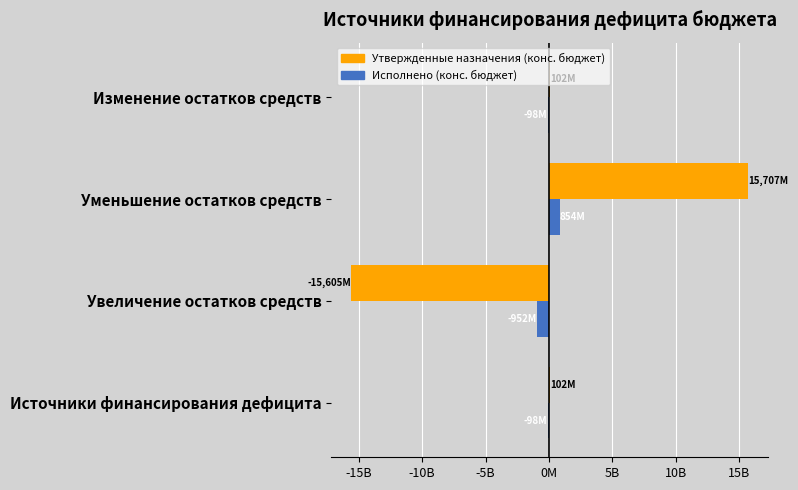

What are all the series names shown in the legend?

Утвержденные назначения (конс. бюджет), Исполнено (конс. бюджет)